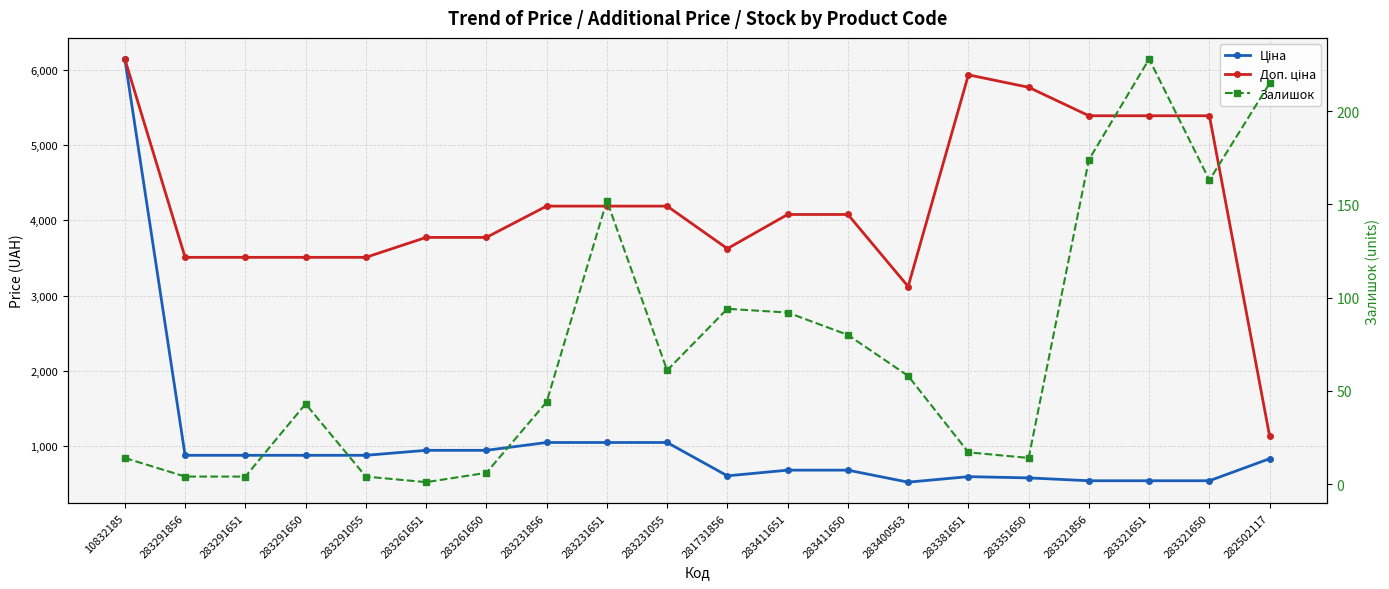

What is the total value across all series at 283261651?

4716.8